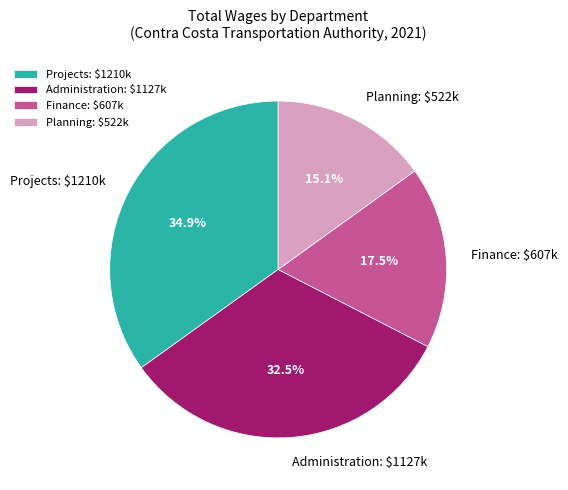

Which category has the smallest portion of the pie?

Planning: $522k